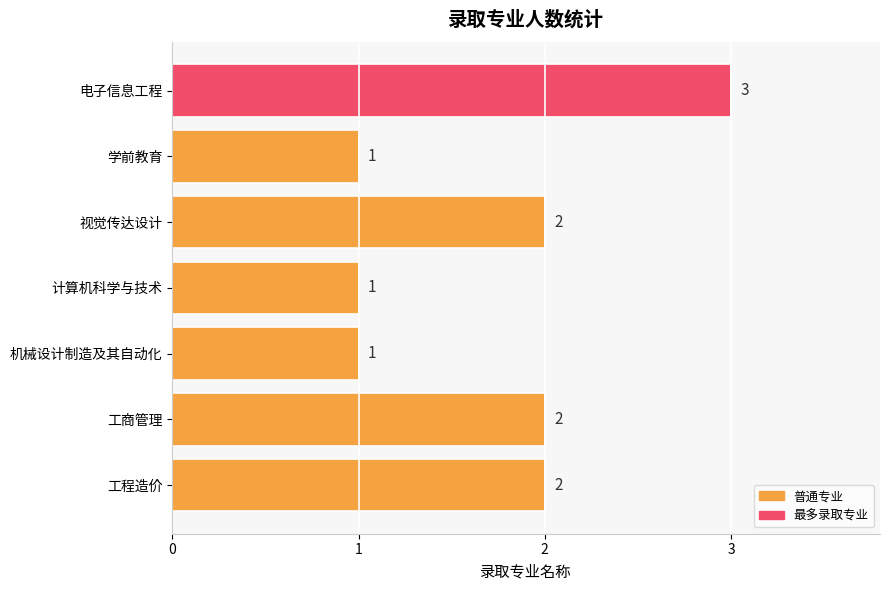

Between 工商管理 and 学前教育, which is larger?

工商管理